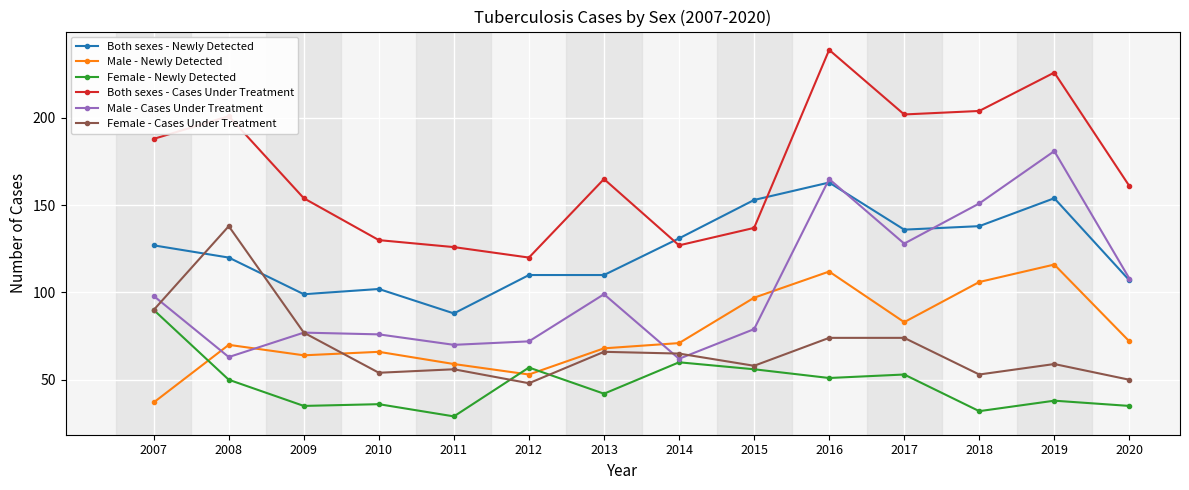

At which category does Male - Newly Detected reach its first local valley?

2009